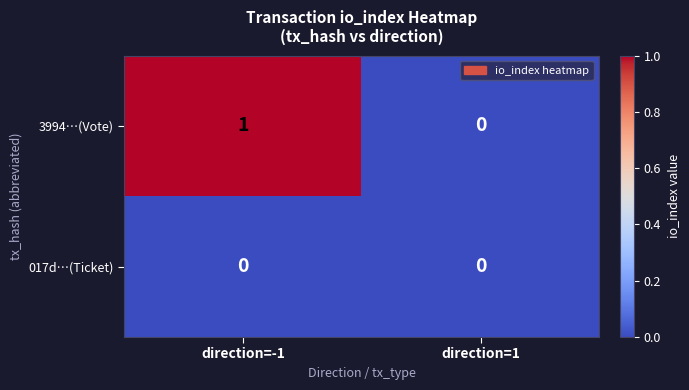

What is the total value across all series at direction=-1?

1